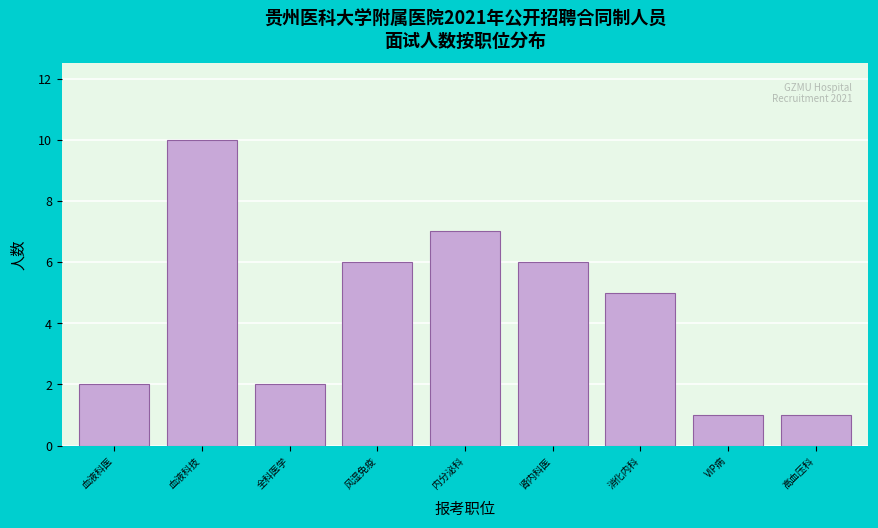

Reading left to right, what are all the values shown in this chart?

血液科医=2	血液科技=10	全科医学=2	风湿免疫=6	内分泌科=7	肾内科医=6	消化内科=5	VIP病=1	高血压科=1